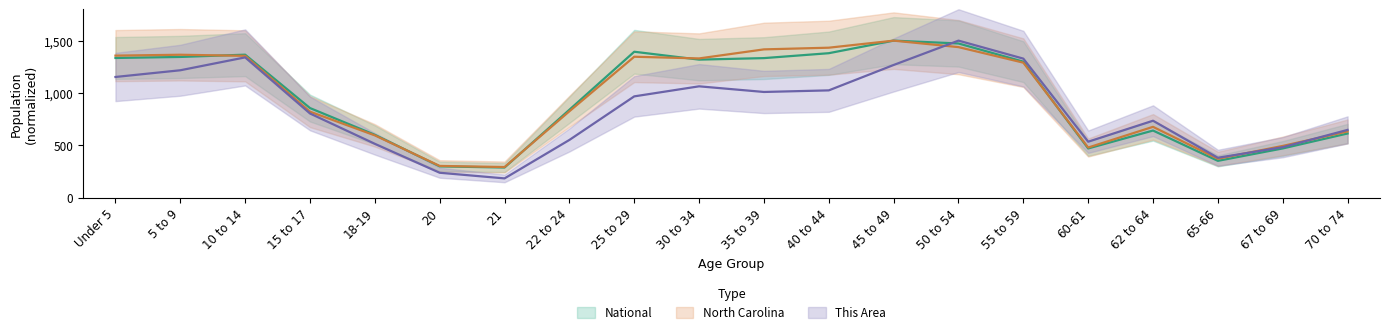

How many intersections are there between This Area and North Carolina?

3